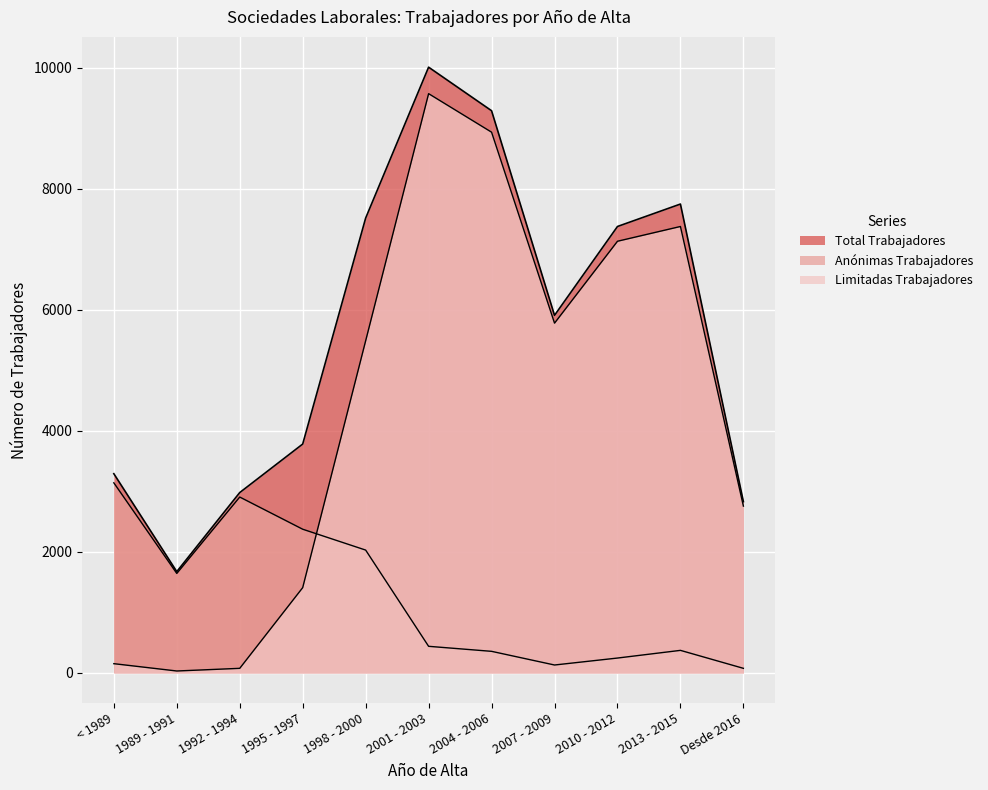

Reading right to left, transcribe all the data shown in this chart.

Total Trabajadores: Desde 2016=2830	2013 - 2015=7750	2010 - 2012=7379	2007 - 2009=5910	2004 - 2006=9293	2001 - 2003=10013	1998 - 2000=7518	1995 - 1997=3782	1992 - 1994=2980	1989 - 1991=1673	< 1989=3292
Anónimas Trabajadores: Desde 2016=74	2013 - 2015=371	2010 - 2012=244	2007 - 2009=129	2004 - 2006=355	2001 - 2003=438	1998 - 2000=2029	1995 - 1997=2374	1992 - 1994=2906	1989 - 1991=1643	< 1989=3141
Limitadas Trabajadores: Desde 2016=2756	2013 - 2015=7379	2010 - 2012=7135	2007 - 2009=5781	2004 - 2006=8938	2001 - 2003=9575	1998 - 2000=5489	1995 - 1997=1408	1992 - 1994=74	1989 - 1991=30	< 1989=151